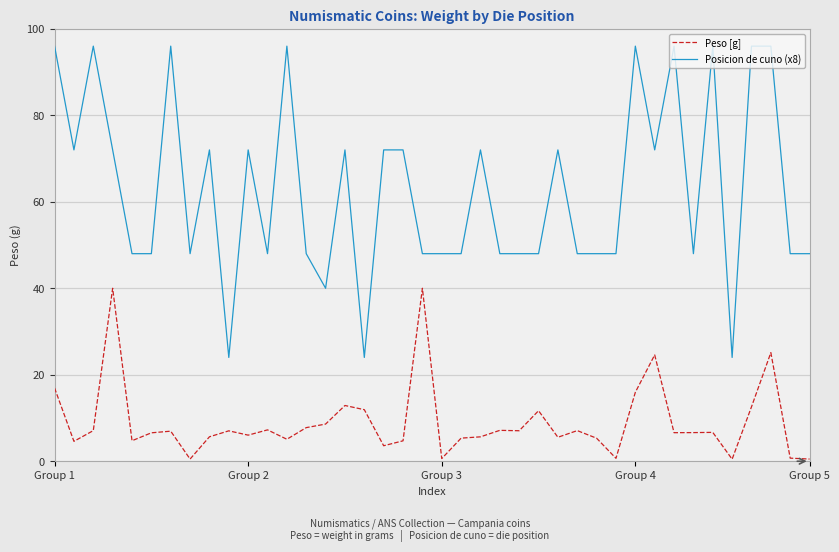

True or false: Posicion de cuno (x8) and Peso [g] intersect in this chart.

False